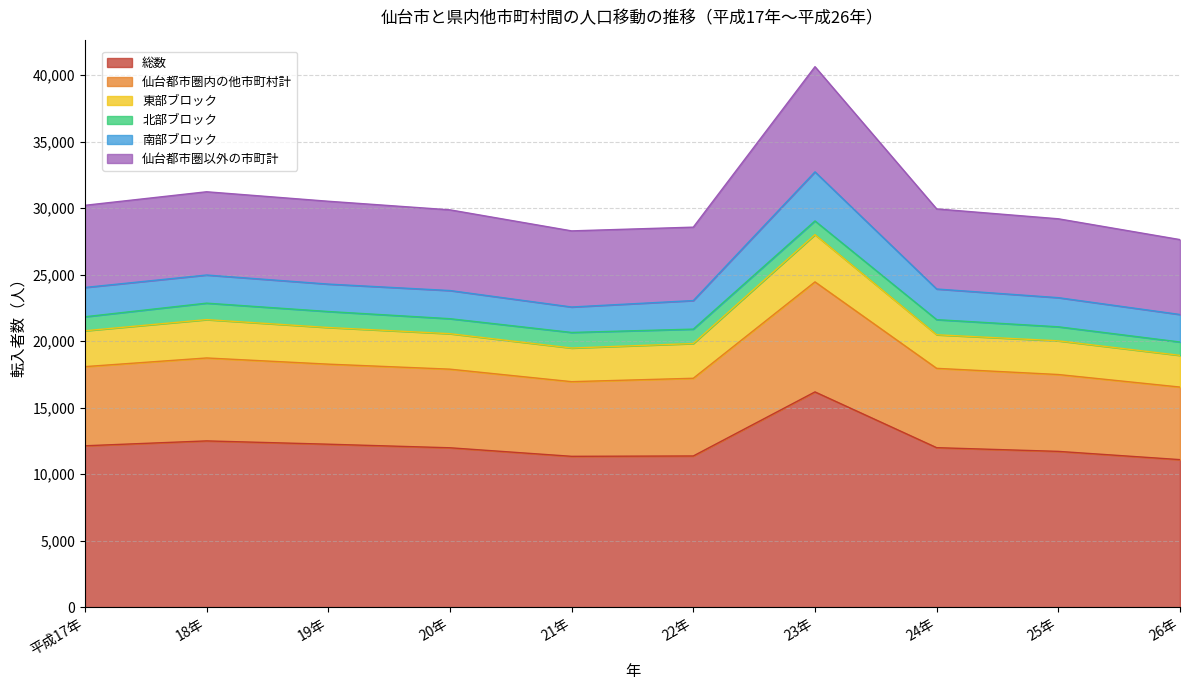

What is the highest value of the 総数 series?

16179